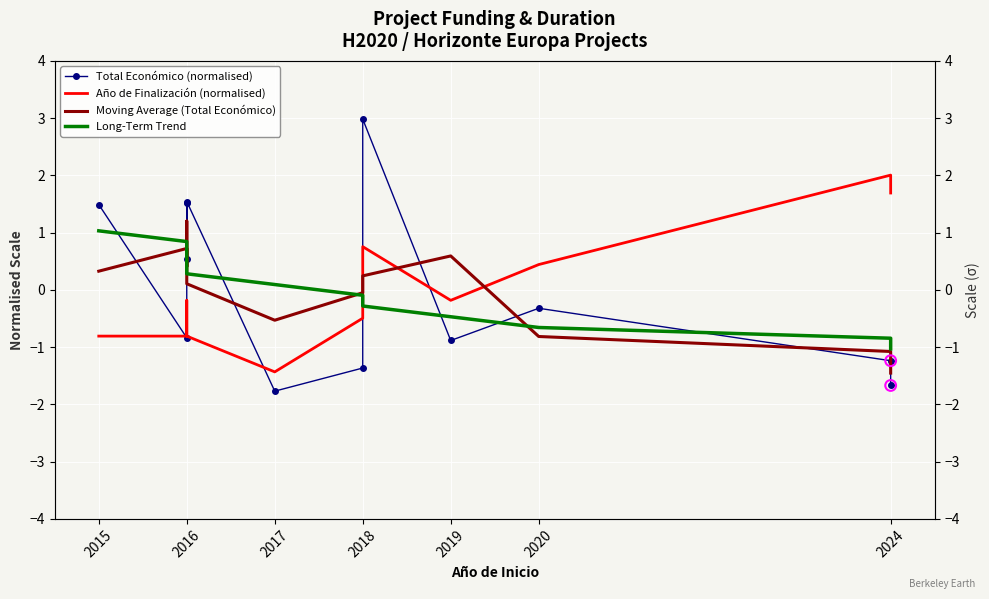

Which series contains the highest Y value?

Total Económico (normalised)